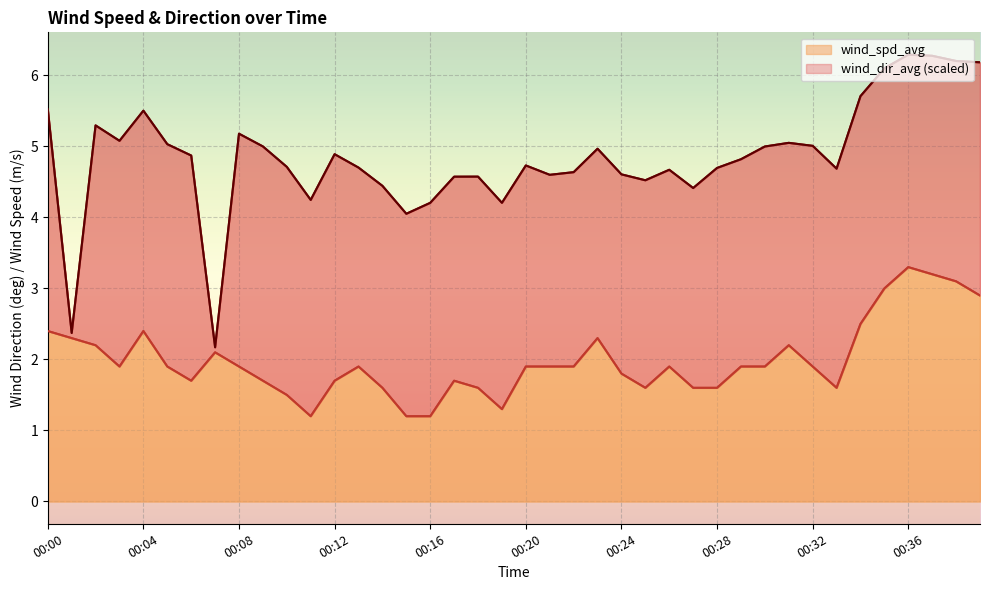

Reading left to right, list all the values displayed in this chart.

00:00=2.4	00:01=2.3	00:02=2.2	00:03=1.9	00:04=2.4	00:05=1.9	00:06=1.7	00:07=2.1	00:08=1.9	00:09=1.7	00:10=1.5	00:11=1.2	00:12=1.7	00:13=1.9	00:14=1.6	00:15=1.2	00:16=1.2	00:17=1.7	00:18=1.6	00:19=1.3	00:20=1.9	00:21=1.9	00:22=1.9	00:23=2.3	00:24=1.8	00:25=1.6	00:26=1.9	00:27=1.6	00:28=1.6	00:29=1.9	00:30=1.9	00:31=2.2	00:32=1.9	00:33=1.6	00:34=2.5	00:35=3.0	00:36=3.3	00:37=3.2	00:38=3.1	00:39=2.9